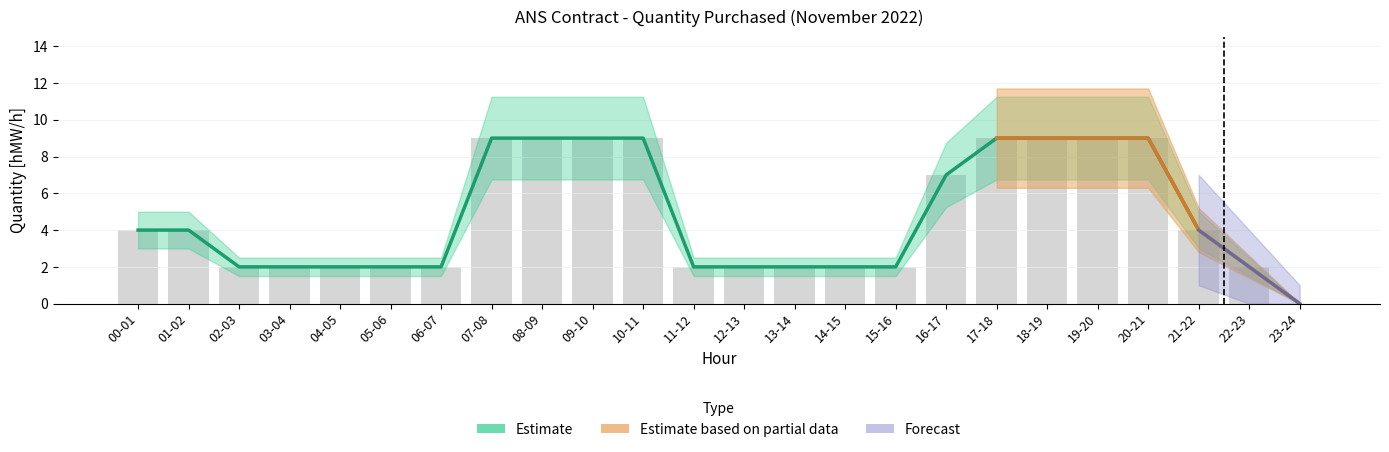

What is the difference between the highest and lowest values at 18-19?

9